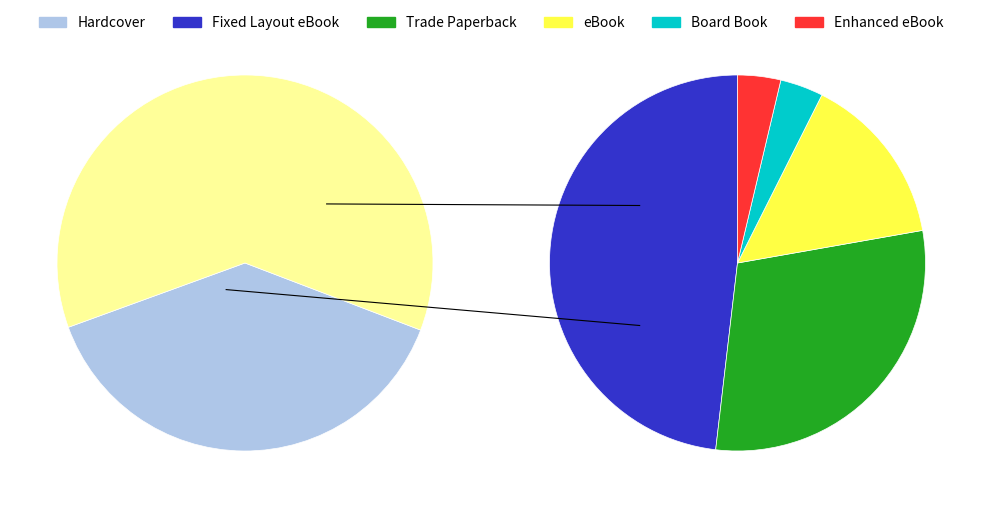

How much of the chart is everything except Hardcover?

61.4%